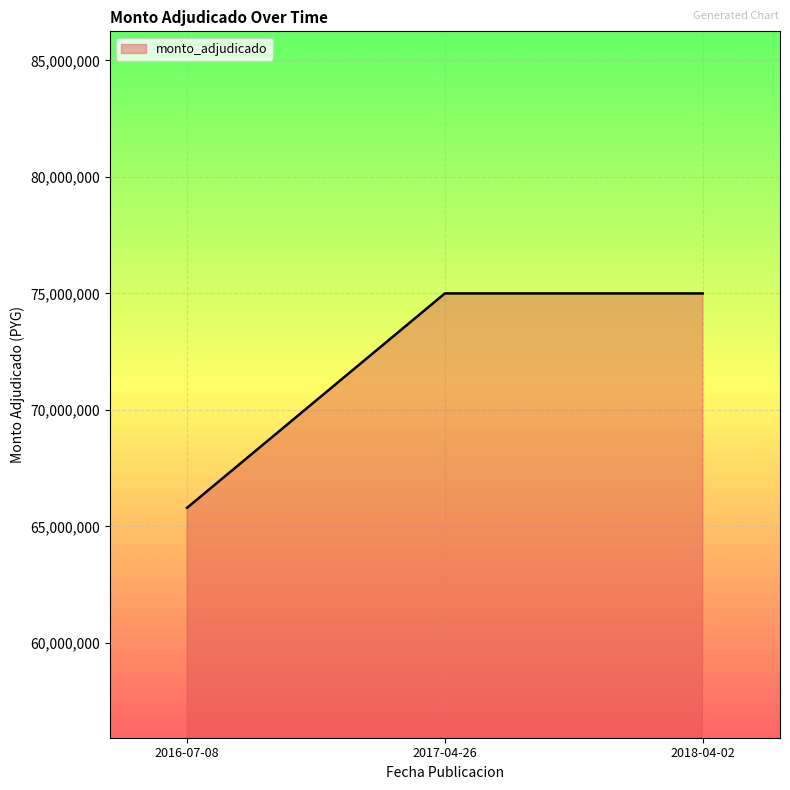

Does the chart display data point markers on the line(s)?

No